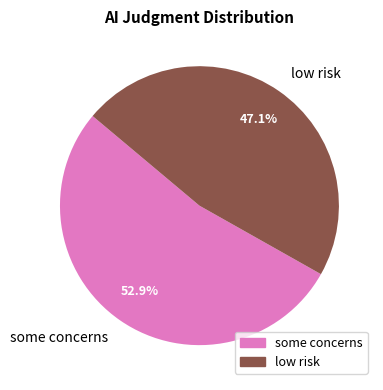

How many segments does this pie chart have?

2